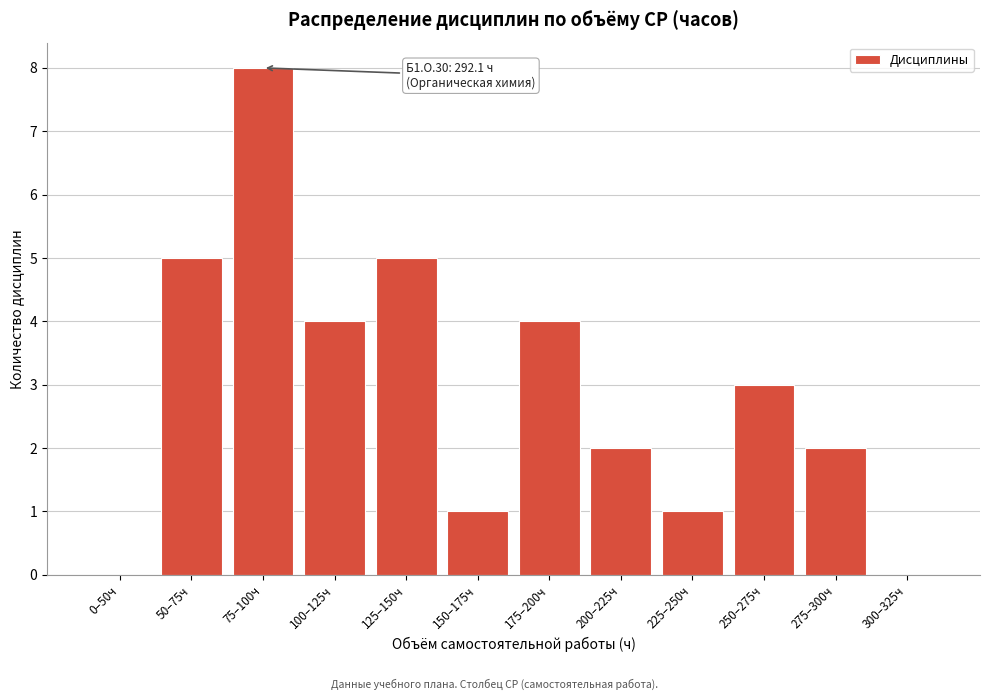

Reading left to right, what are all the values shown in this chart?

0–50ч=0	50–75ч=5	75–100ч=8	100–125ч=4	125–150ч=5	150–175ч=1	175–200ч=4	200–225ч=2	225–250ч=1	250–275ч=3	275–300ч=2	300–325ч=0